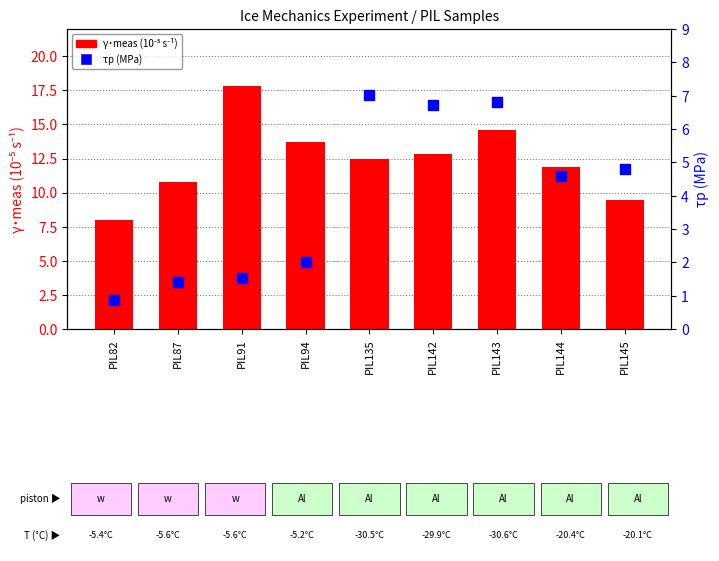

Which series has the largest Y range (max minus min)?

γ˙meas (10⁻⁵ s⁻¹)